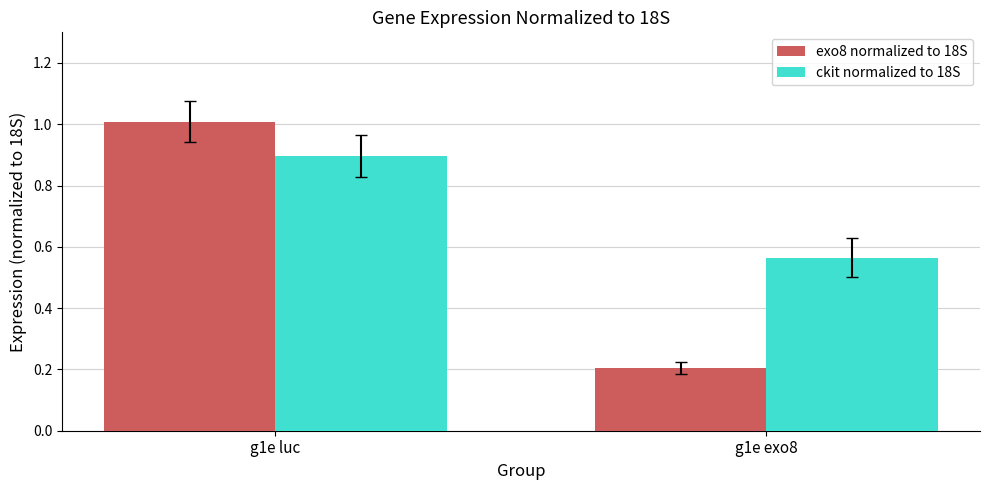

How many bars are there in total?

4